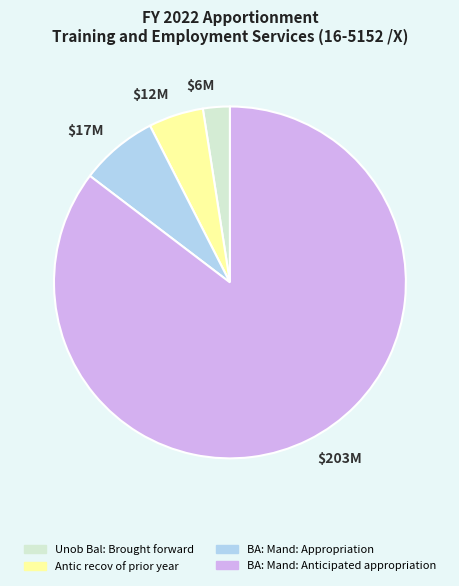

Does $203M represent more than half of the total?

Yes